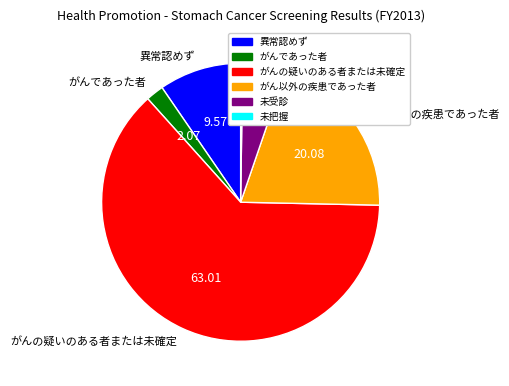

Do 異常認めず and がんの疑いのある者または未確定 together represent more than half of the pie?

Yes